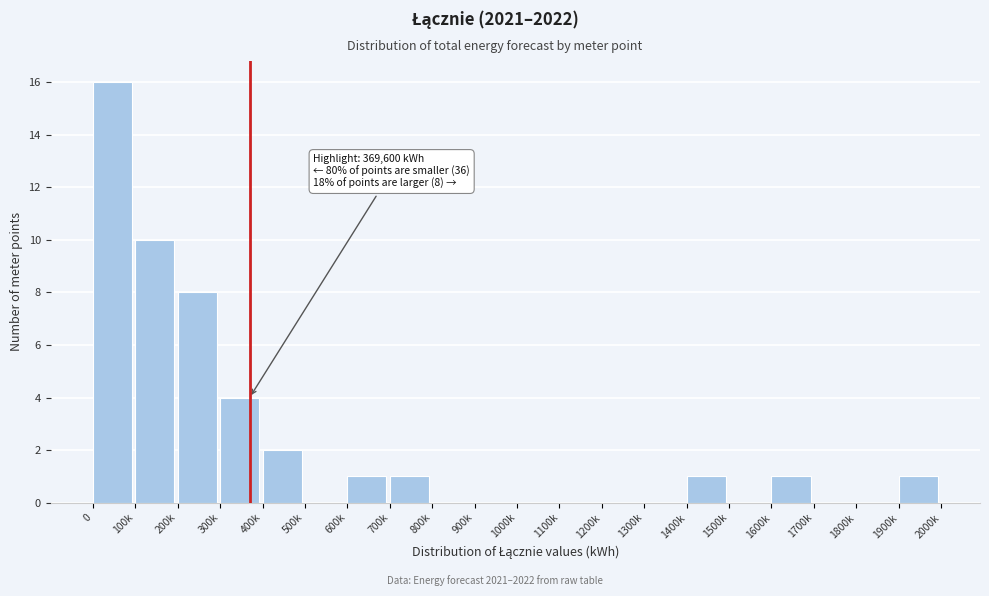

Reading left to right, list all the values displayed in this chart.

0=16	100k=10	200k=8	300k=4	400k=2	500k=0	600k=1	700k=1	800k=0	900k=0	1000k=0	1100k=0	1200k=0	1300k=0	1400k=1	1500k=0	1600k=1	1700k=0	1800k=0	1900k=1